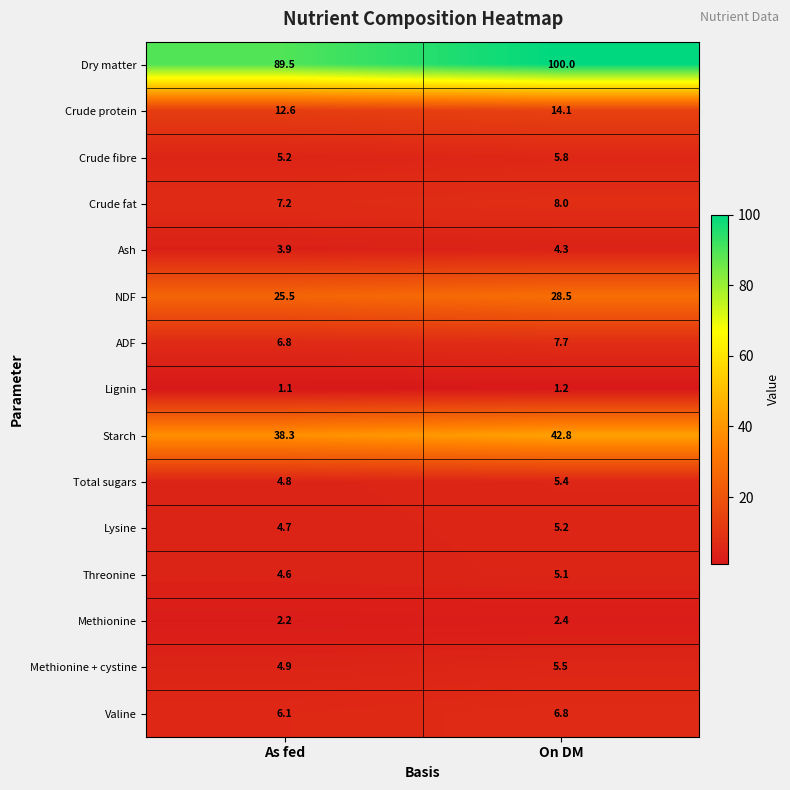

What is the difference between the highest and lowest values at As fed?

88.4